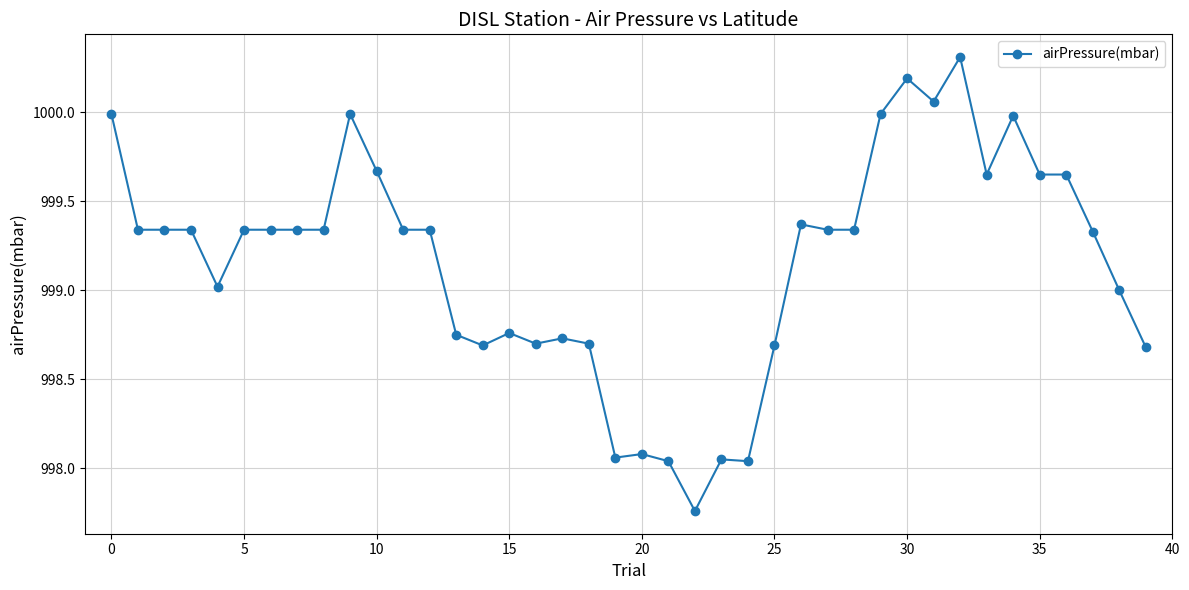

How many data points does each series have?

40